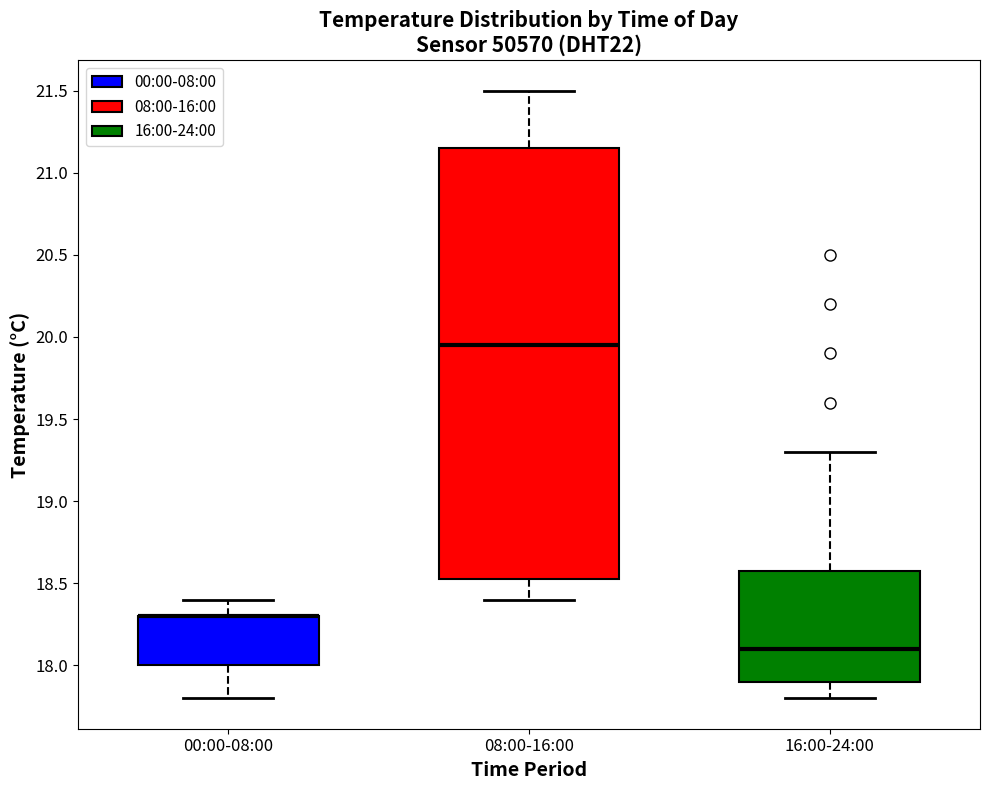

Where does the upper whisker of the box for 08:00-16:00 end on the y-axis? The values are not printed on the chart, so give them approximately, as read against the axis.

21.50